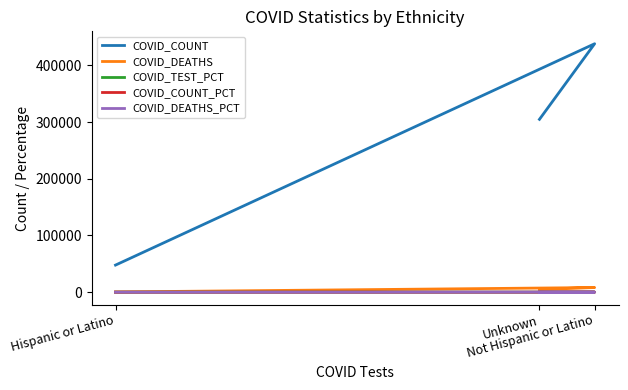

What is the maximum value for COVID_COUNT_PCT?

55.4